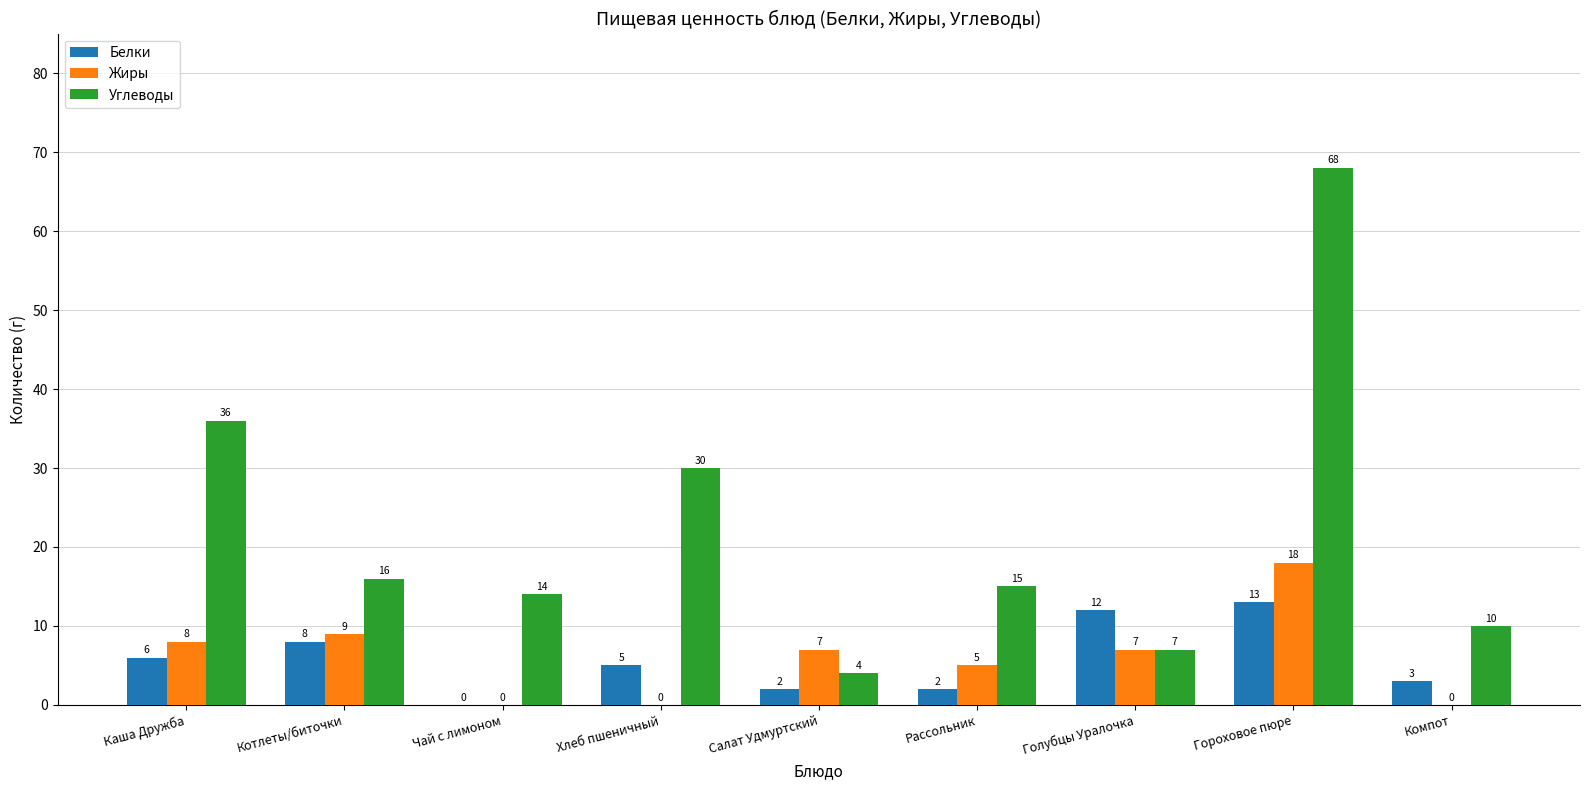

What are all the series names shown in the legend?

Белки, Жиры, Углеводы